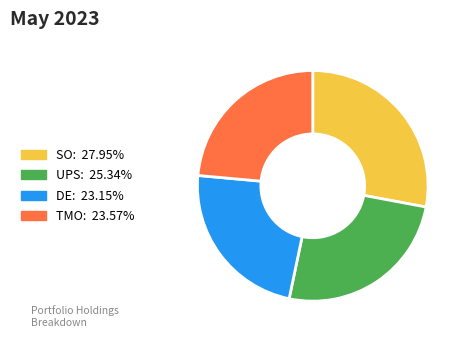

Is there a majority slice in this chart?

No